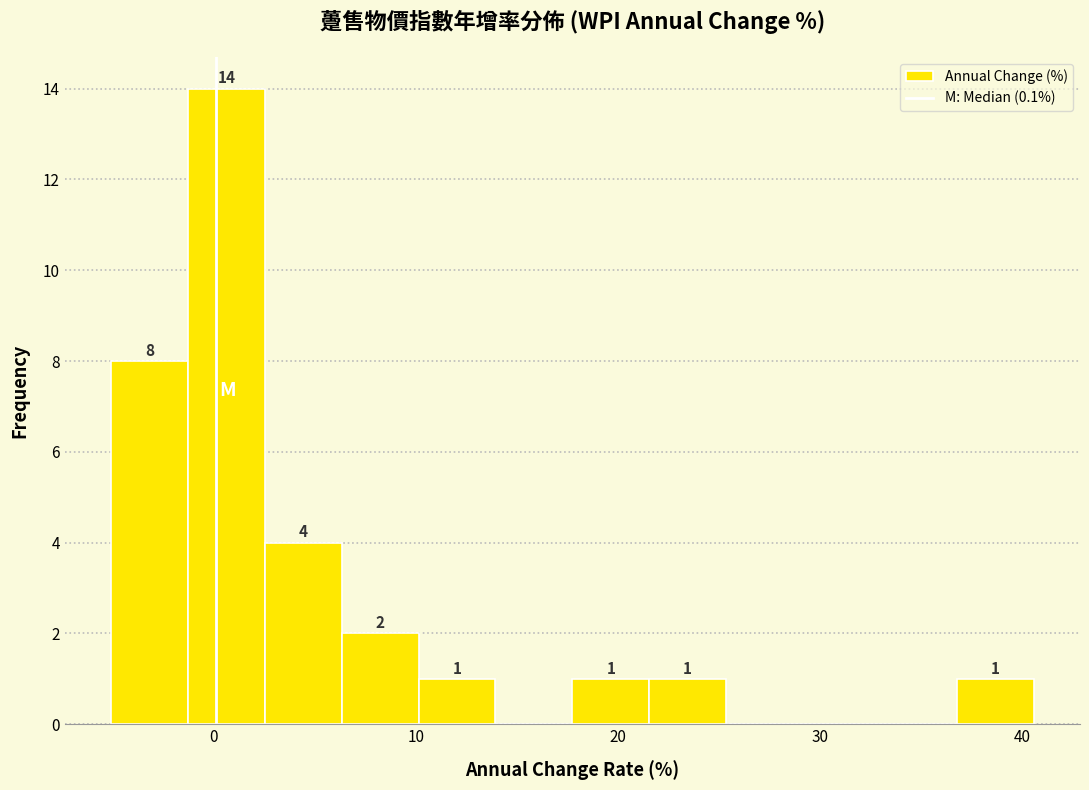

Around what value on the x-axis is the tallest bar? Give the approximate position of its centre, as read against the axis.

1